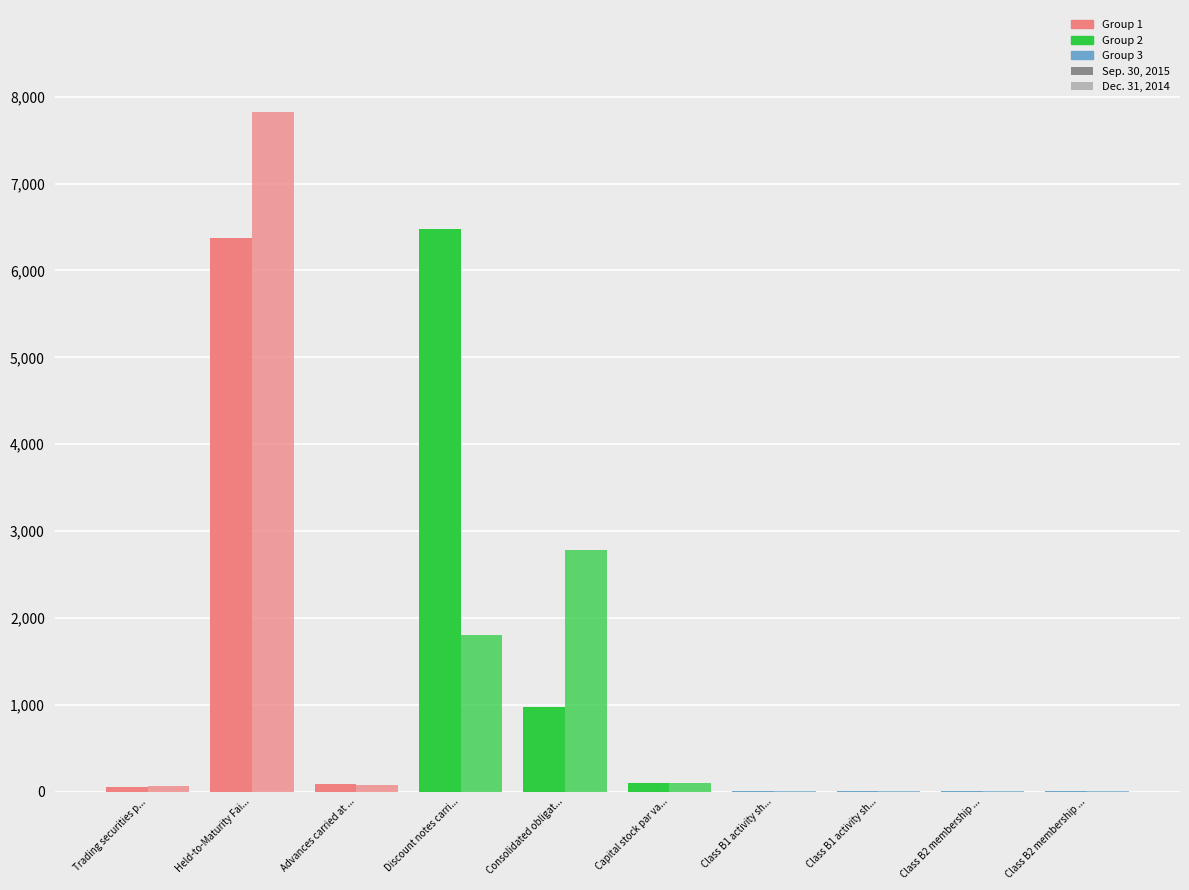

How many series are shown in this chart?

2